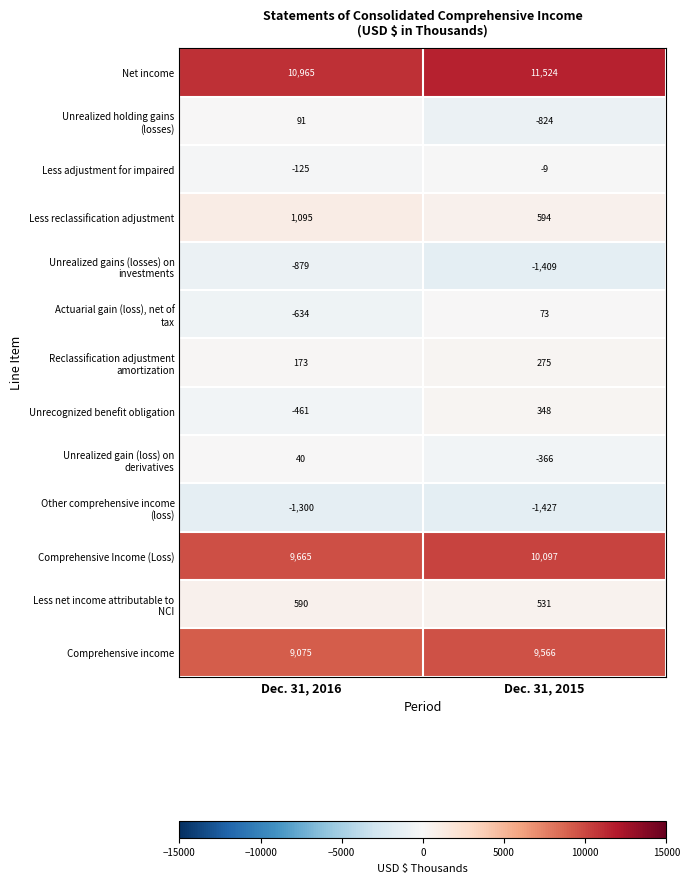

What is the difference between the maximum and minimum values in the Comprehensive income series?

491